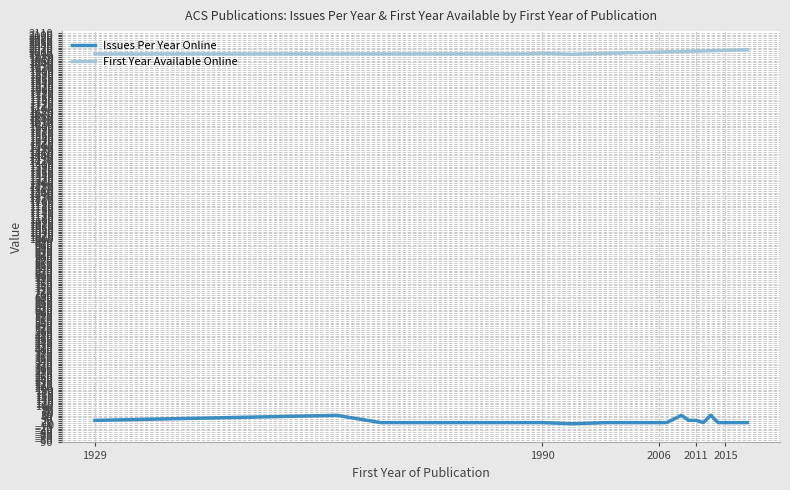

What is the highest value of the Issues Per Year Online series?

52